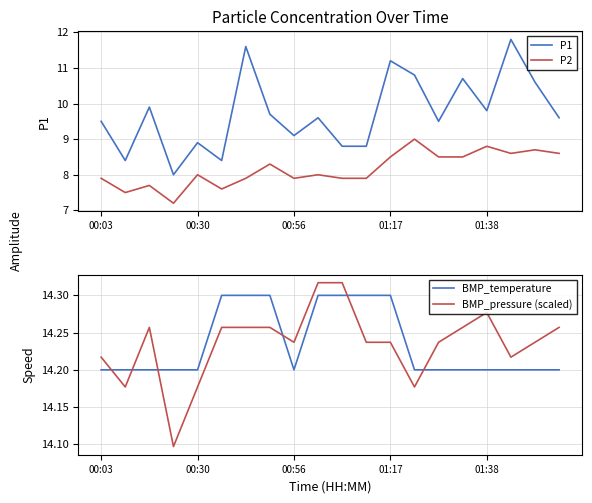

Is it true that P2 equals 8.0 at 00:30?

True